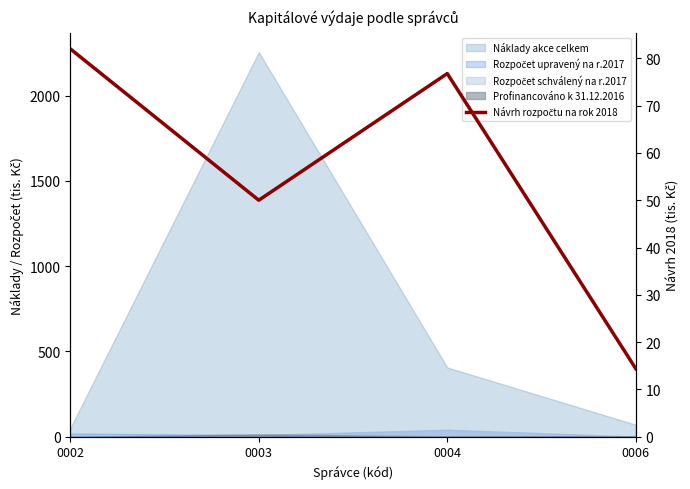

What is the value of the 2nd point from the left?

50.0